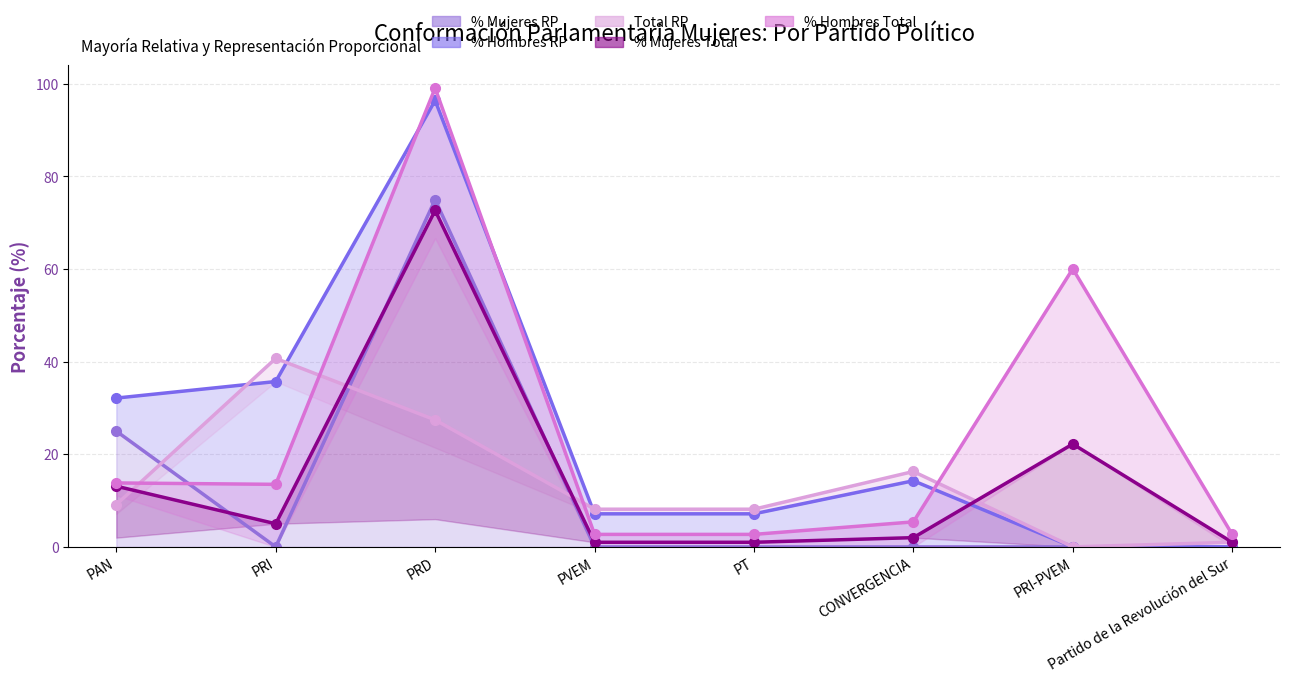

What is the value of the Total RP (line) point at the 5th from the left?

8.1